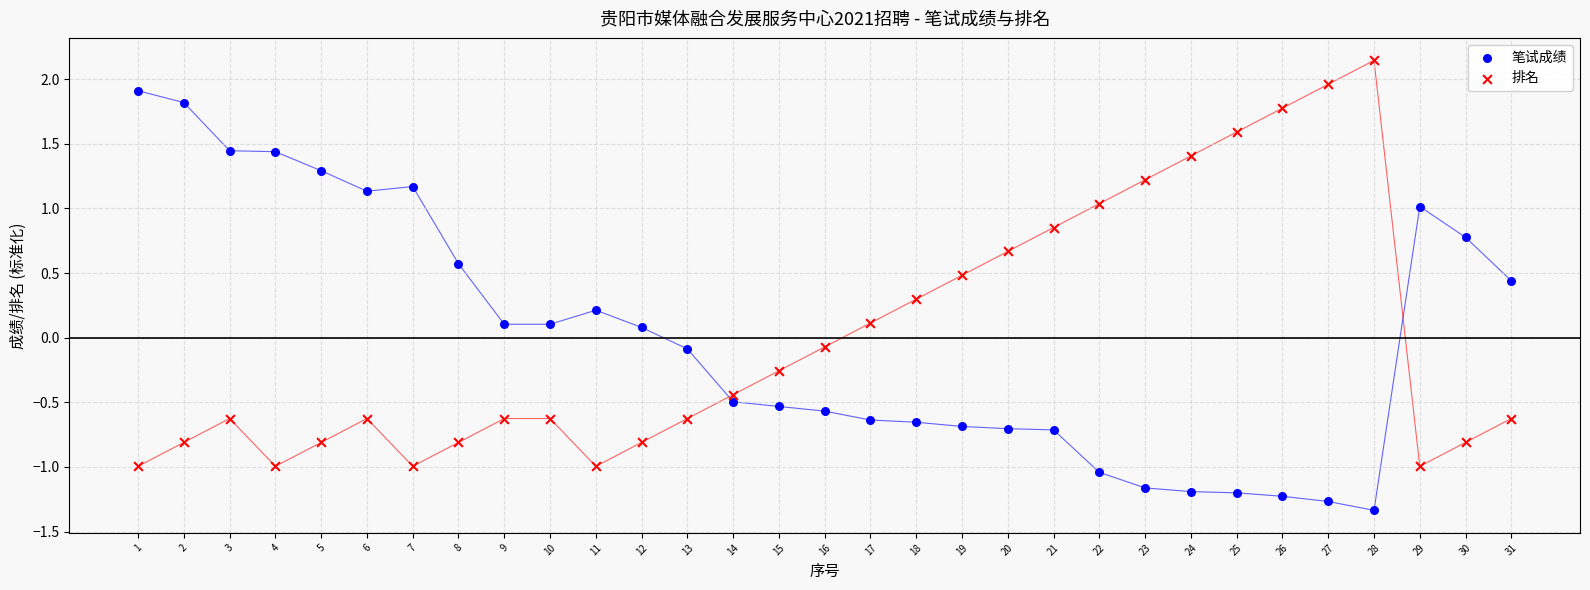

Which series contains the highest Y value?

排名